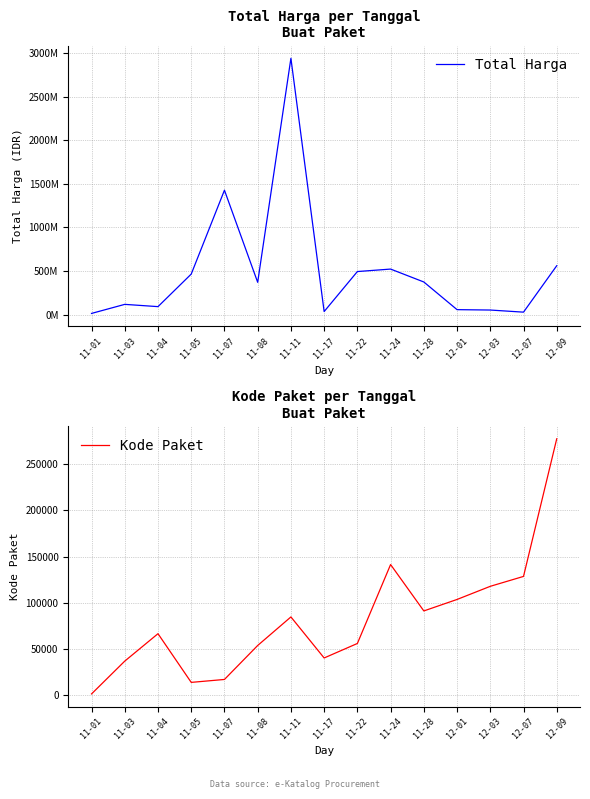

Which series changed the most between 11-17 and 12-01?

Total Harga